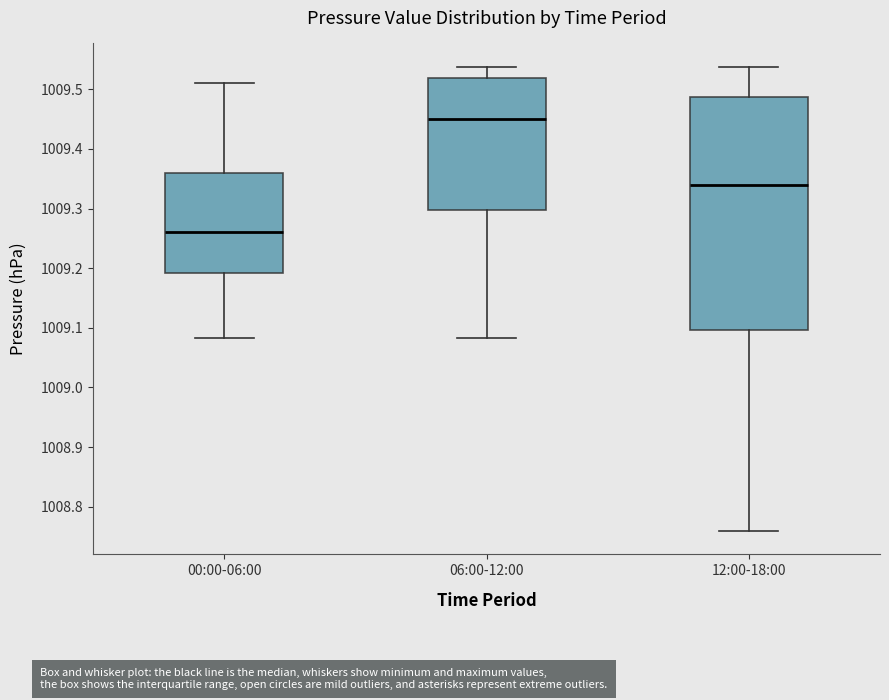

Reading left to right, read every box against the y-axis: the position of its median line, the range the box covers, and the ends of its whiskers. The values are not printed on the chart, so give them approximately, as read against the axis.

00:00-06:00: median 1009.26, box 1009.19 to 1009.36, whiskers 1009.08 to 1009.51
06:00-12:00: median 1009.45, box 1009.30 to 1009.52, whiskers 1009.08 to 1009.54
12:00-18:00: median 1009.34, box 1009.10 to 1009.49, whiskers 1008.76 to 1009.54